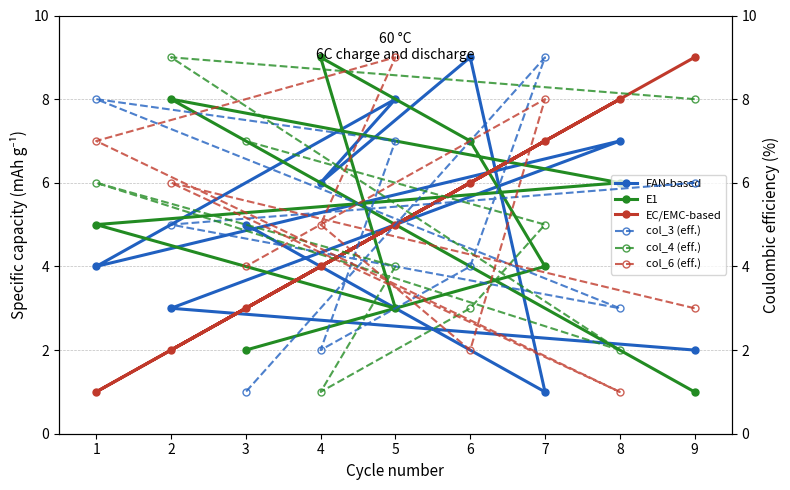

How many data points in EC/EMC-based are less than 5?

4